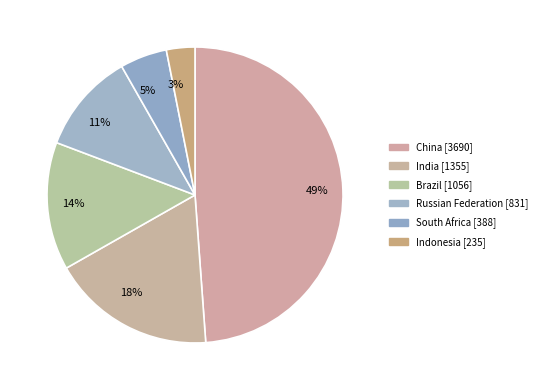

Is 3% the majority of the pie?

No